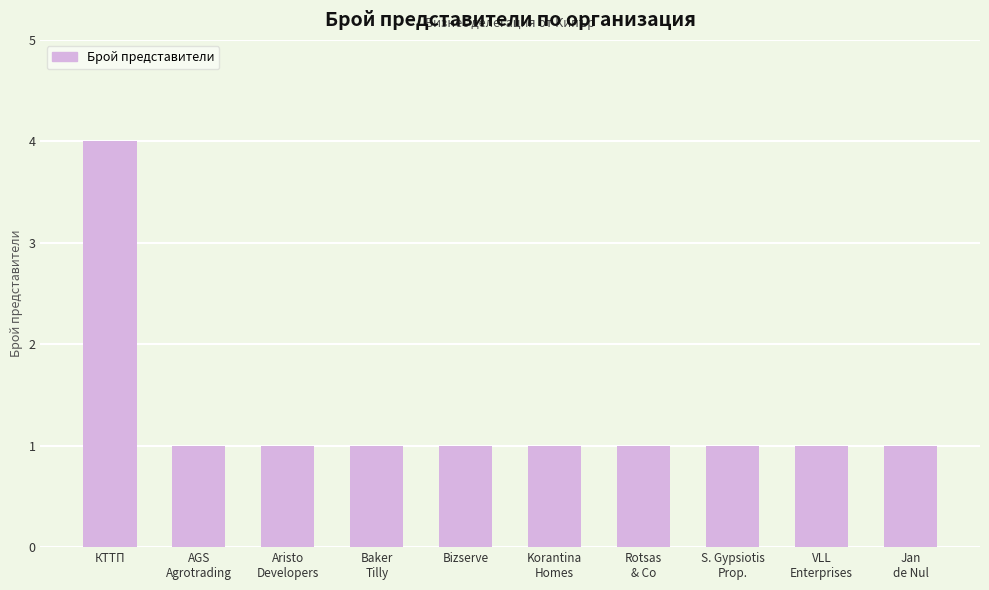

What is the difference between the maximum and minimum values?

3